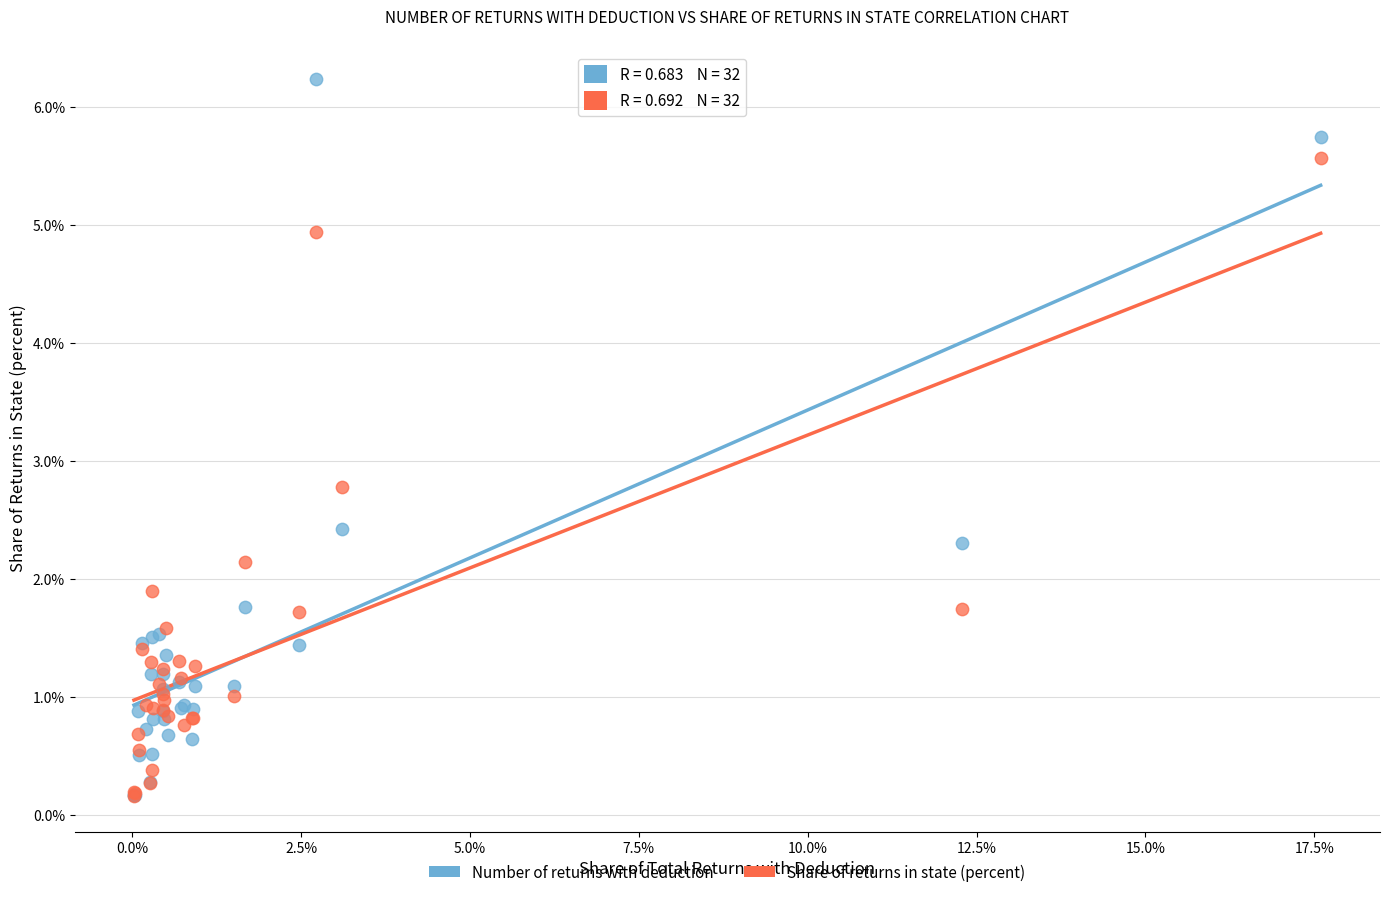

Which series has the largest Y range (max minus min)?

Number of returns with deduction